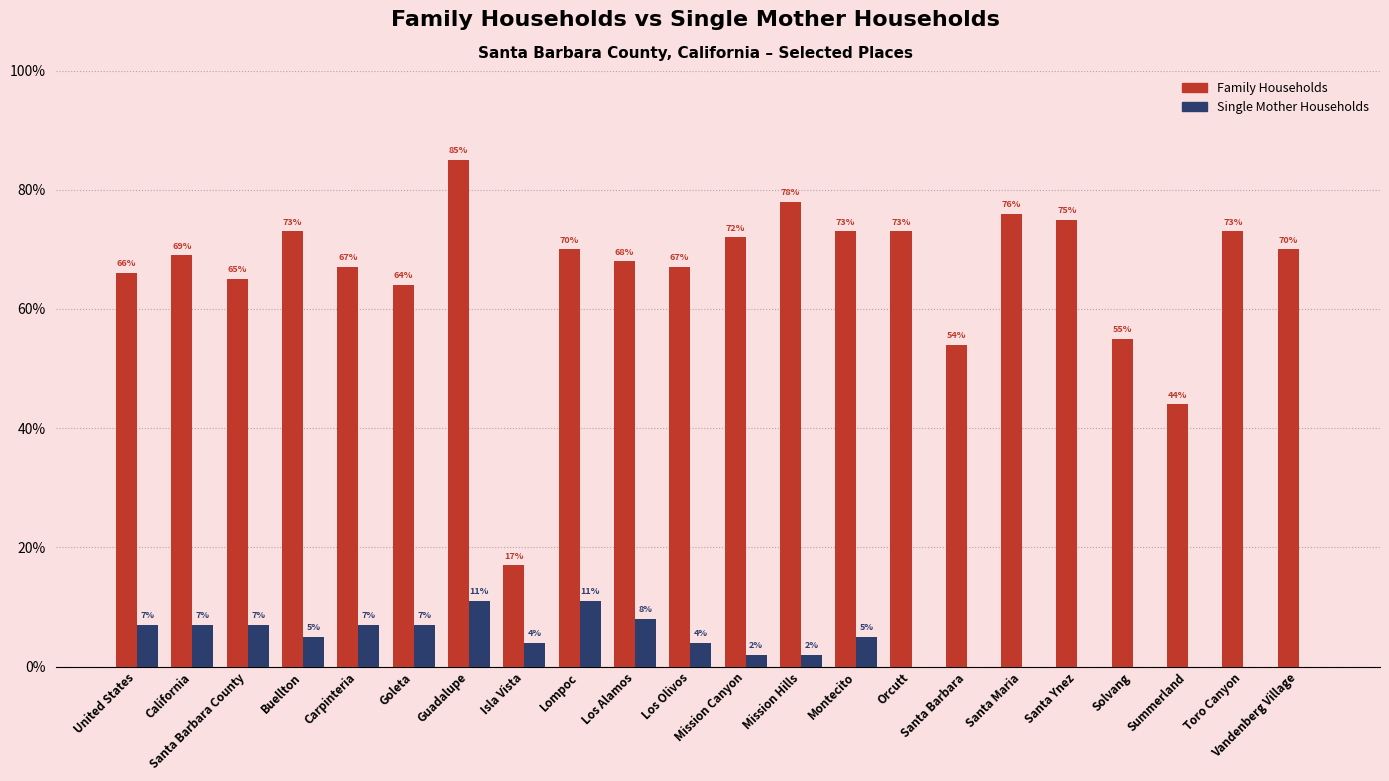

What is the value of the Family Households bar at the 18th from the left?

0.8